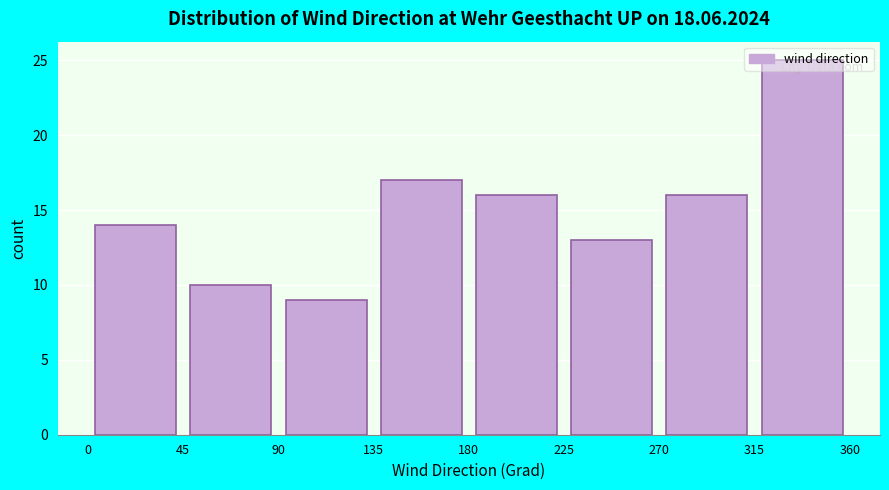

Reading left to right, list every bar in this chart as the range it spans on the x-axis followed by its height. The values are not printed on the chart, so give them approximately, as read against the axis.

0 to 45: 14
45 to 90: 10
90 to 135: 9
135 to 180: 17
180 to 225: 16
225 to 270: 13
270 to 315: 16
315 to 360: 25